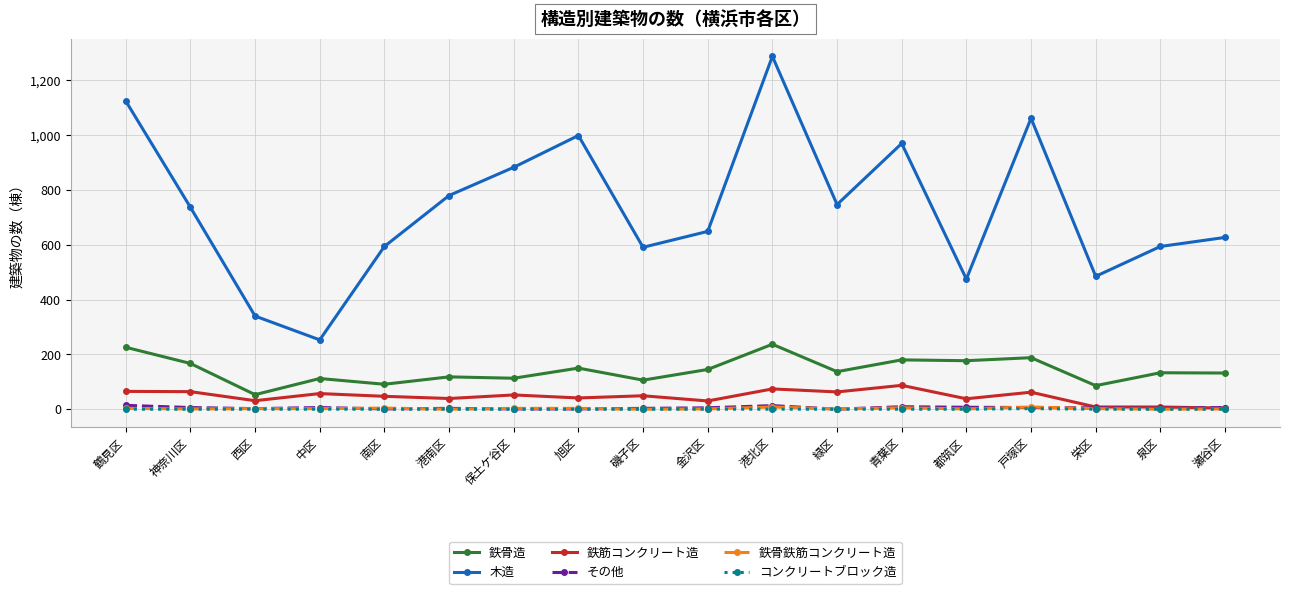

What position from the left is 中区?

4